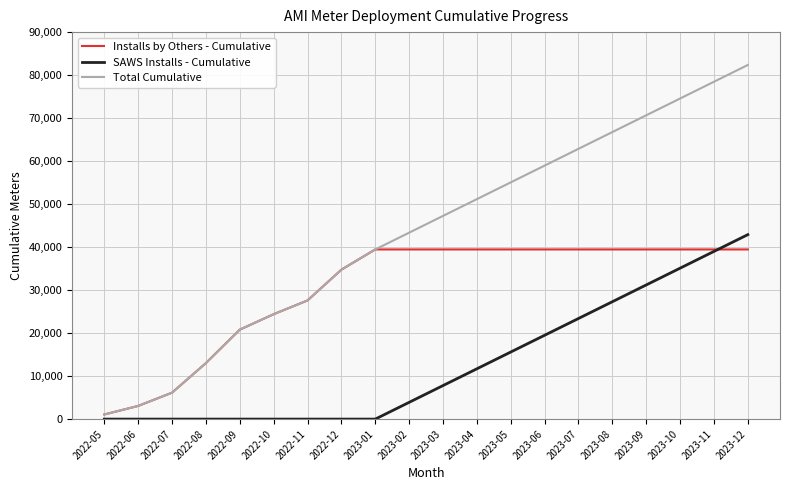

What is the difference between the maximum and second lowest values in the Total Cumulative series?

79291